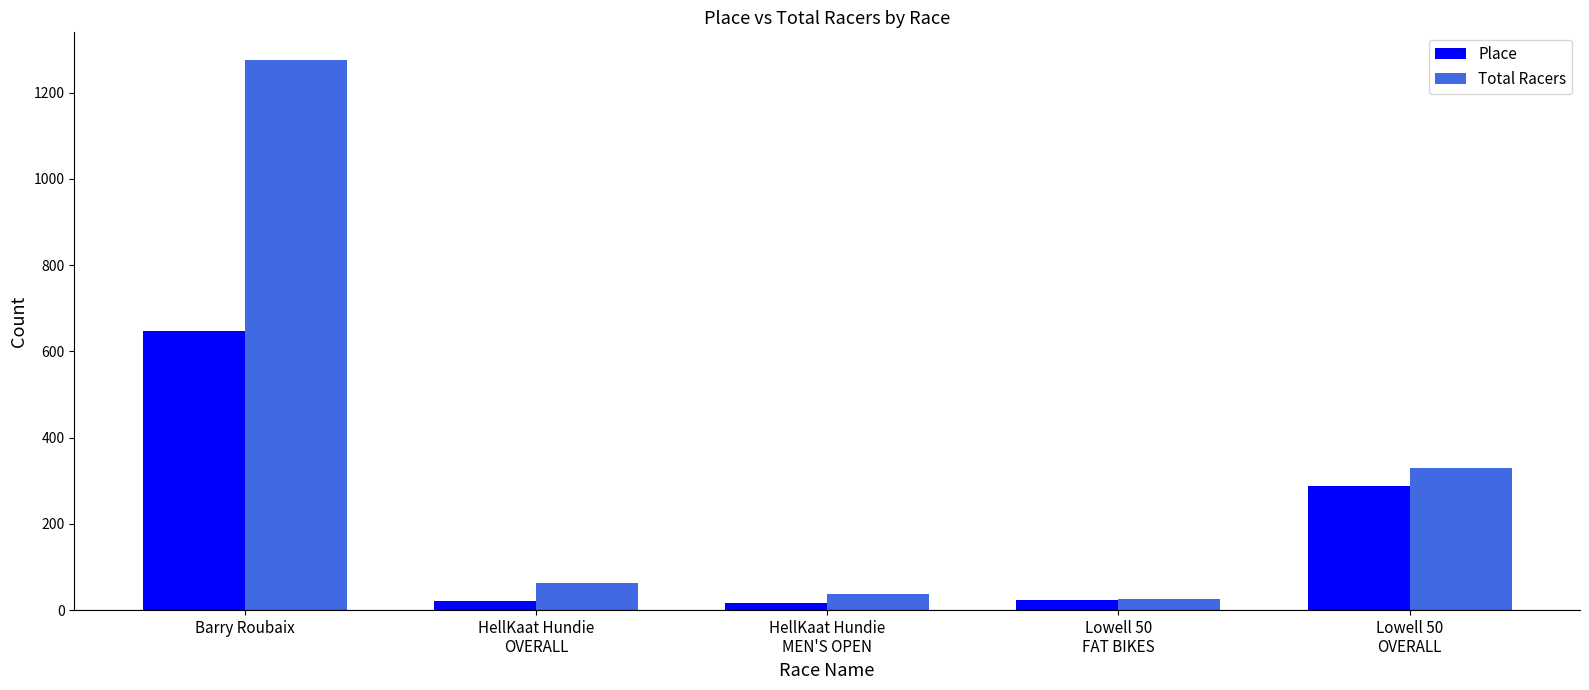

The Total Racers series shows 373 at Barry Roubaix. True or false?

False